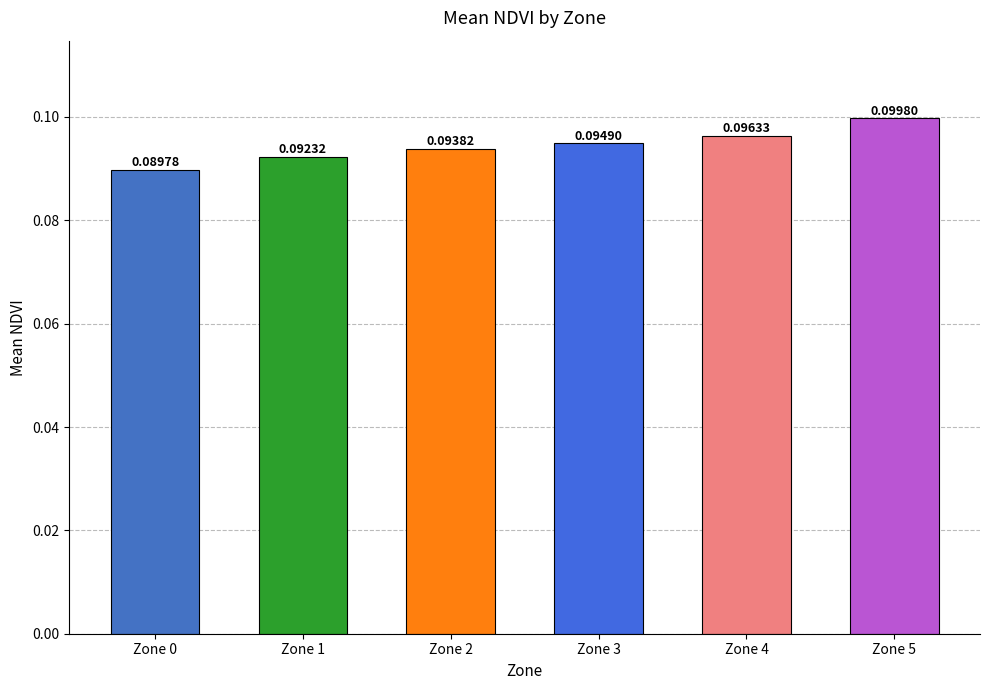

True or false: the data shows 0.1 at Zone 3.

True